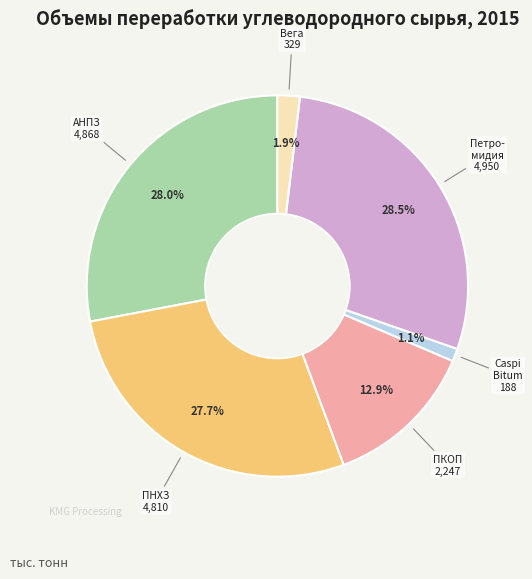

Is there any slice that represents more than half of the pie?

No